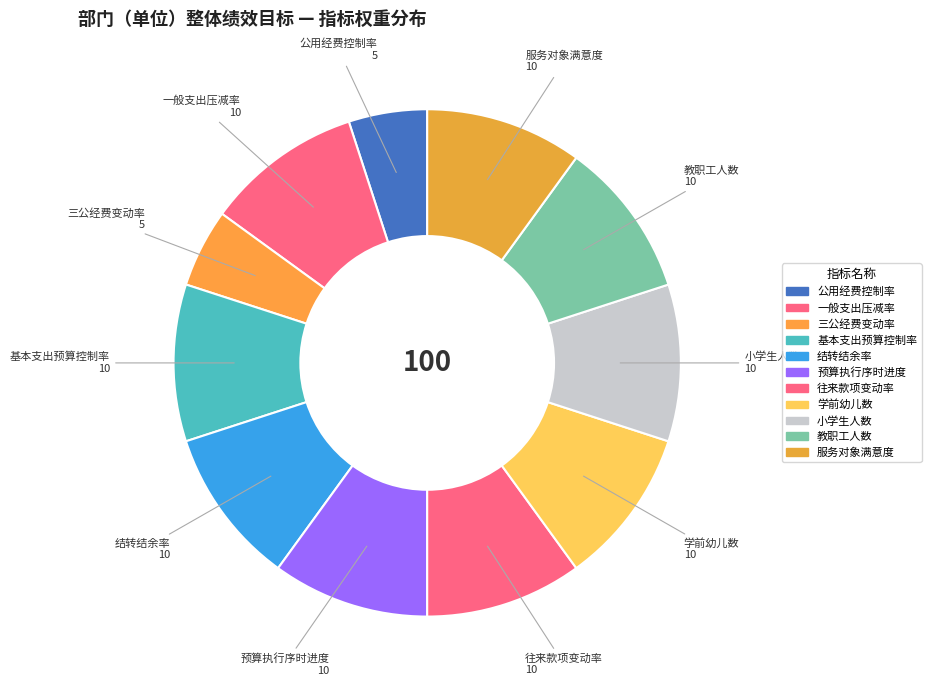

Count the number of slices in the pie.

11